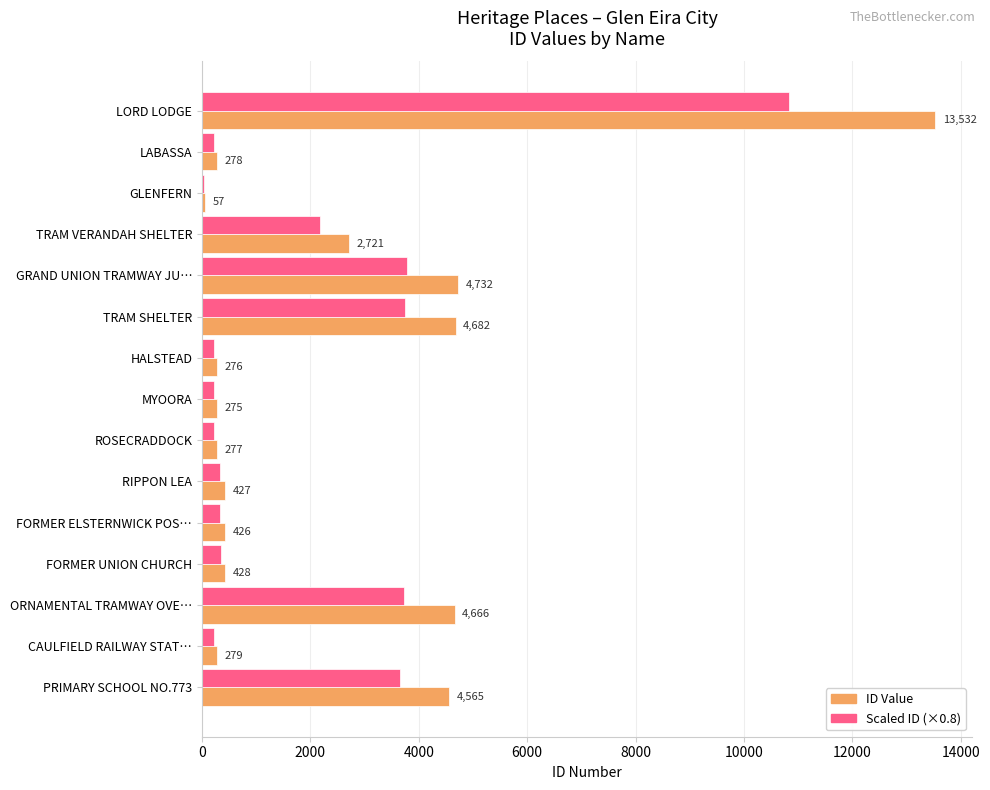

What is the minimum value shown in the chart?

45.6